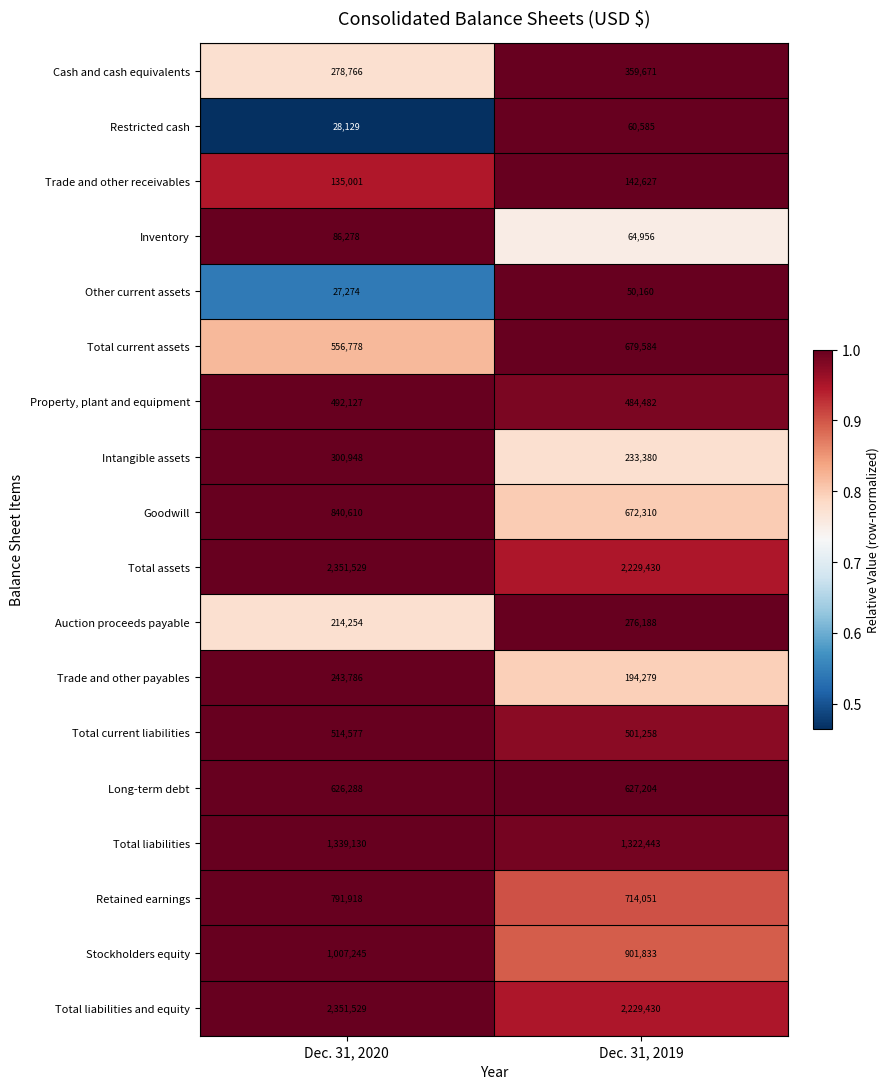

Read the Property, plant and equipment value at Dec. 31, 2020, to the nearest 10.

492130